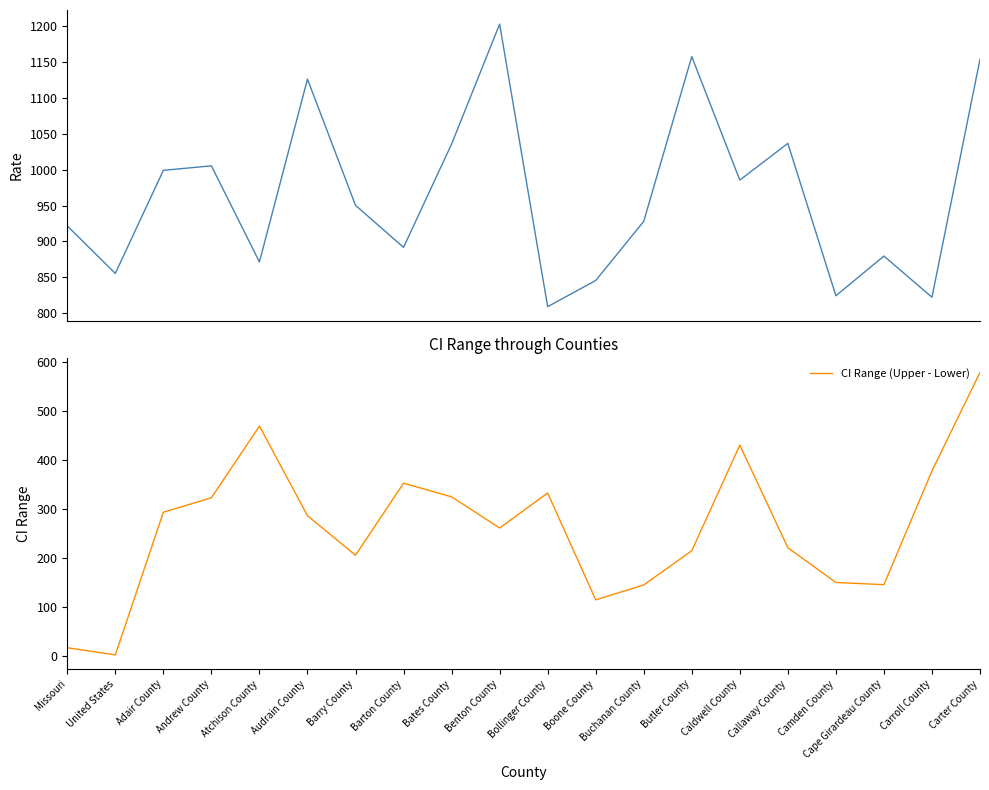

Is it true that CI Range (Upper - Lower) equals 325.4 at Bates County?

True